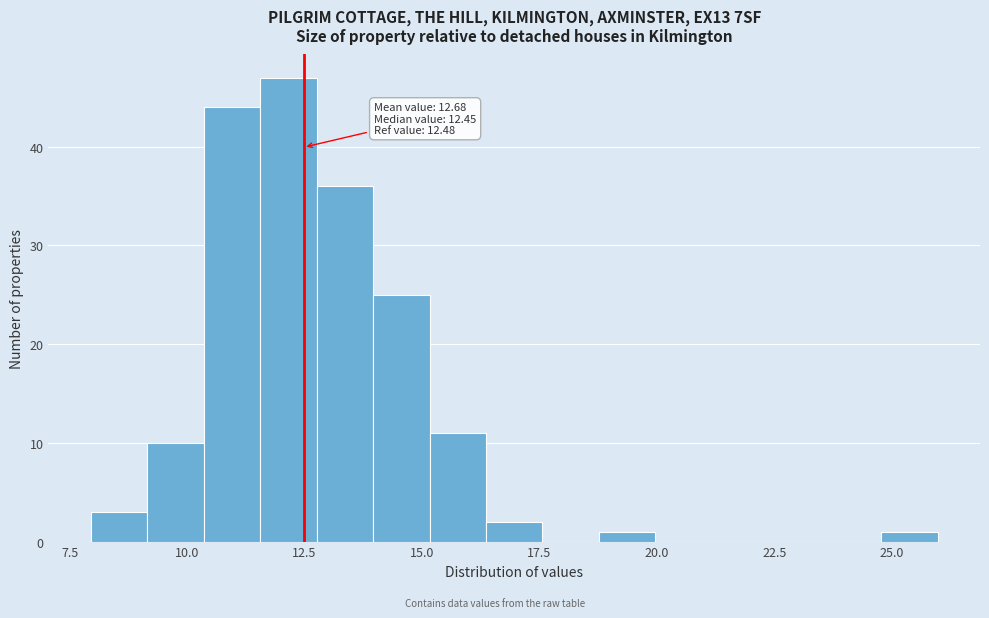

Read against the x-axis, roughly where is the centre of the tallest bar?

12.0